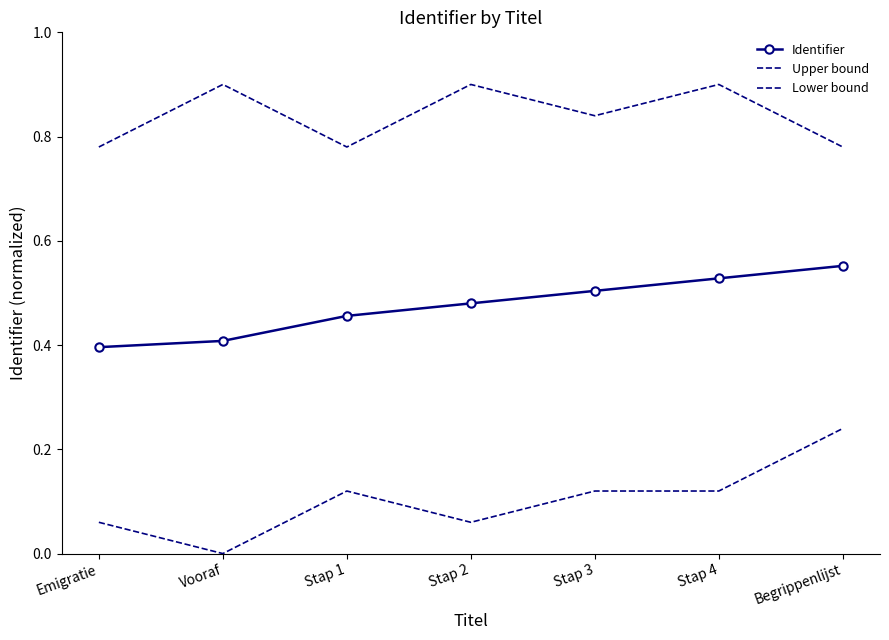

At Vooraf, list the series in order from largest to smallest.

Upper bound, Identifier, Lower bound